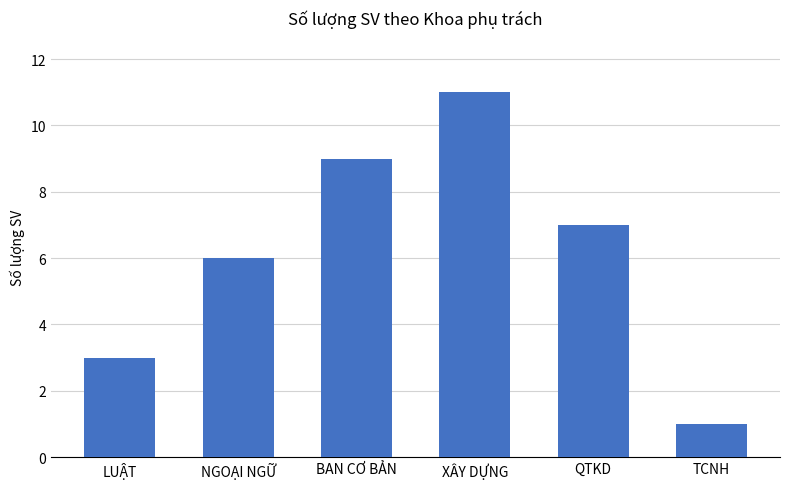

Reading right to left, transcribe all the data shown in this chart.

TCNH=1	QTKD=7	XÂY DỰNG=11	BAN CƠ BẢN=9	NGOẠI NGỮ=6	LUẬT=3